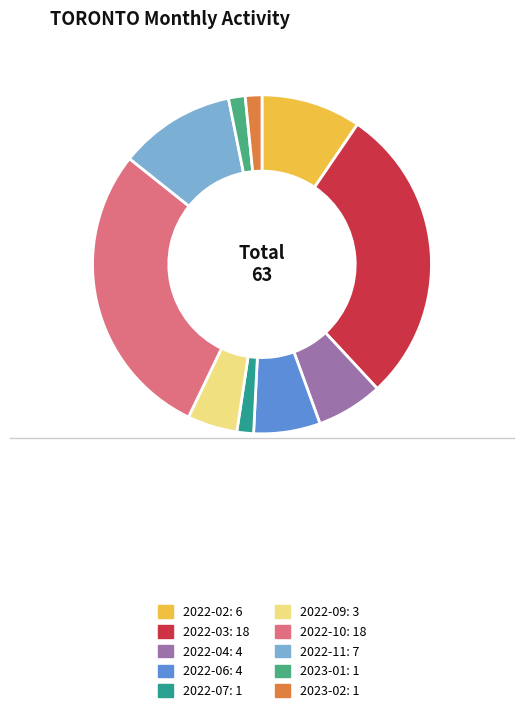

Combined, do 2022-07 and 2022-11 account for over 50%?

No